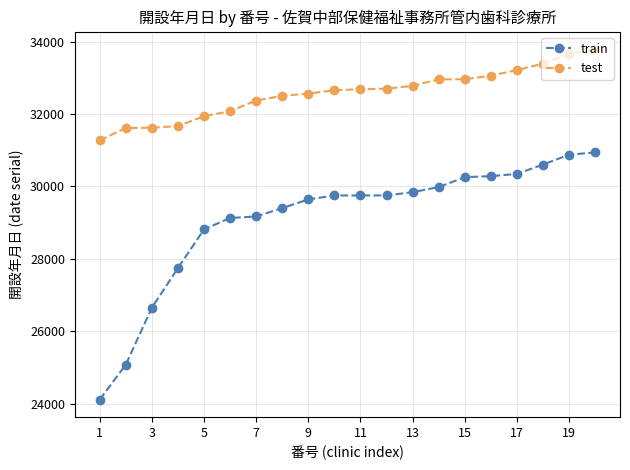

True or false: train and test cross at least once.

False